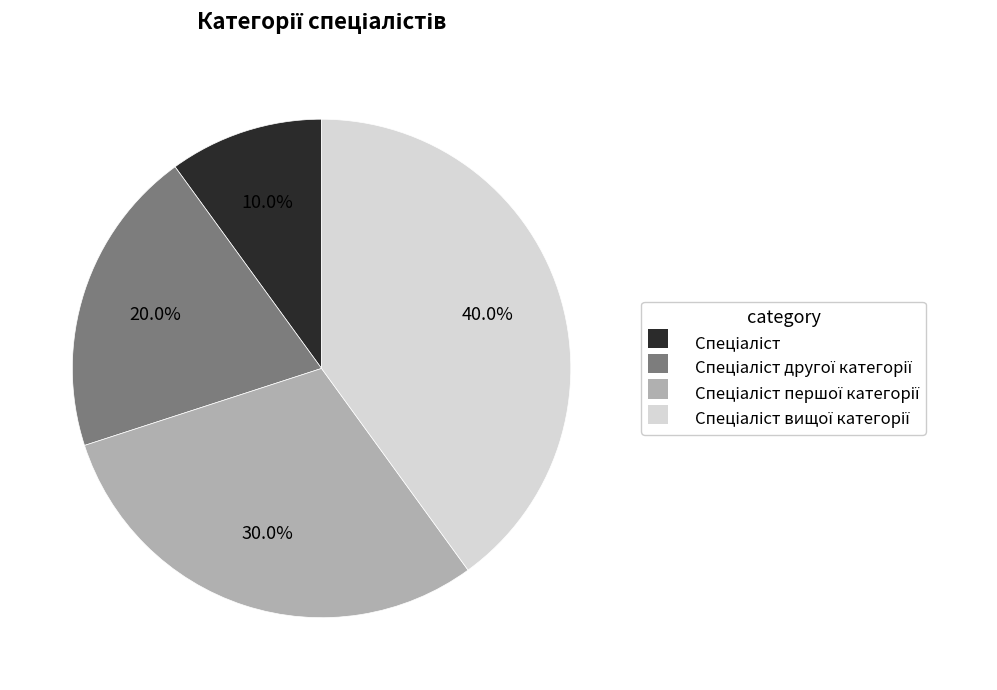

Does any single category account for the majority?

No